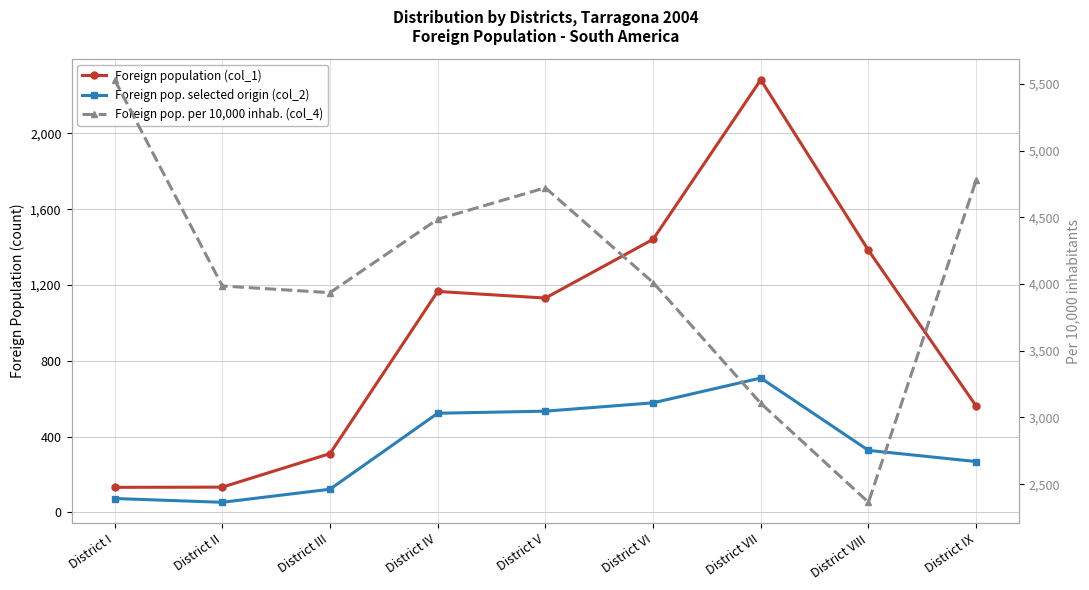

At which category does Foreign pop. per 10,000 inhab. (col_4) reach its first local peak?

District V